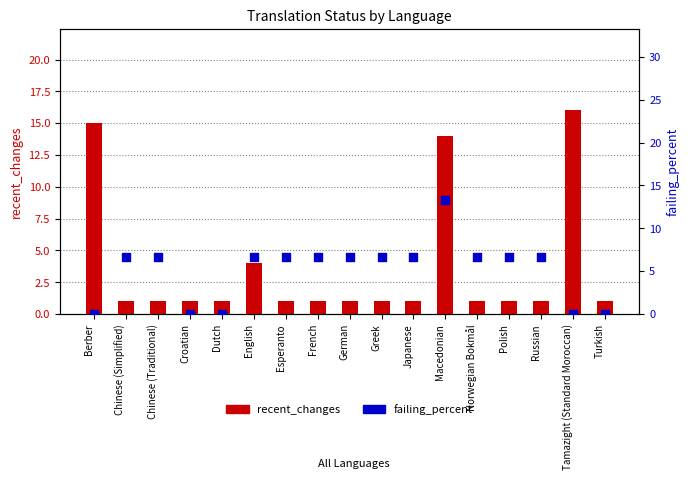

Which series has the widest spread of Y values?

recent_changes